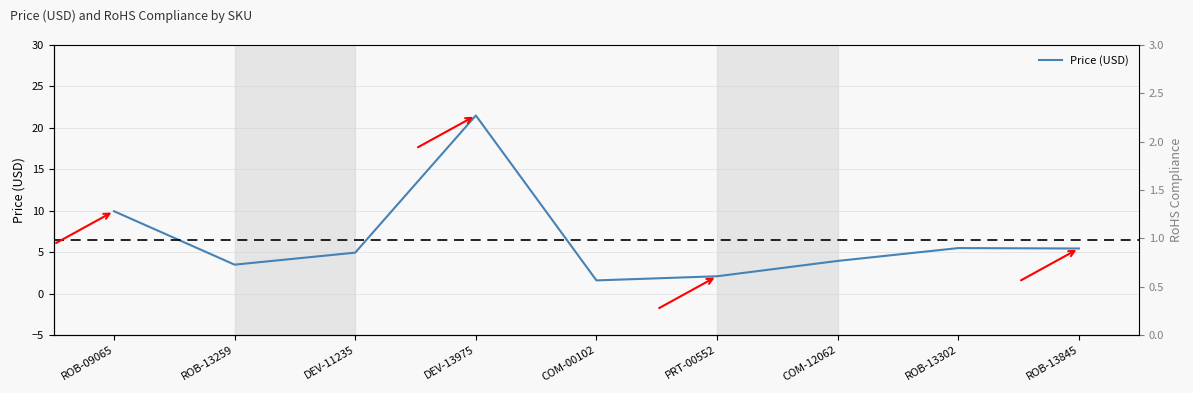

True or false: RoHS Compliance has a value of 1.0 at COM-12062.

True